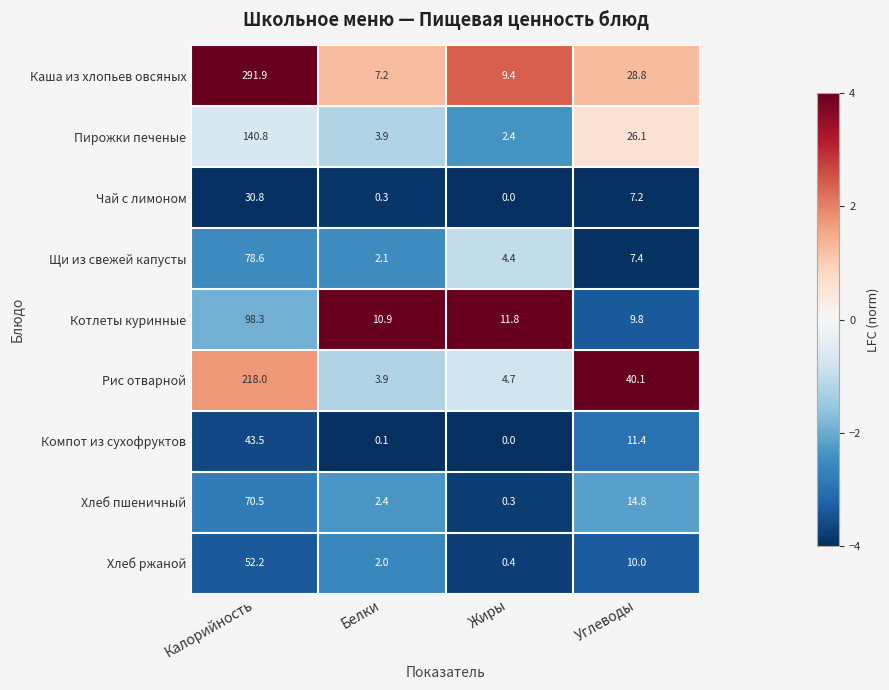

Which series has the largest total across all categories?

Каша из хлопьев овсяных